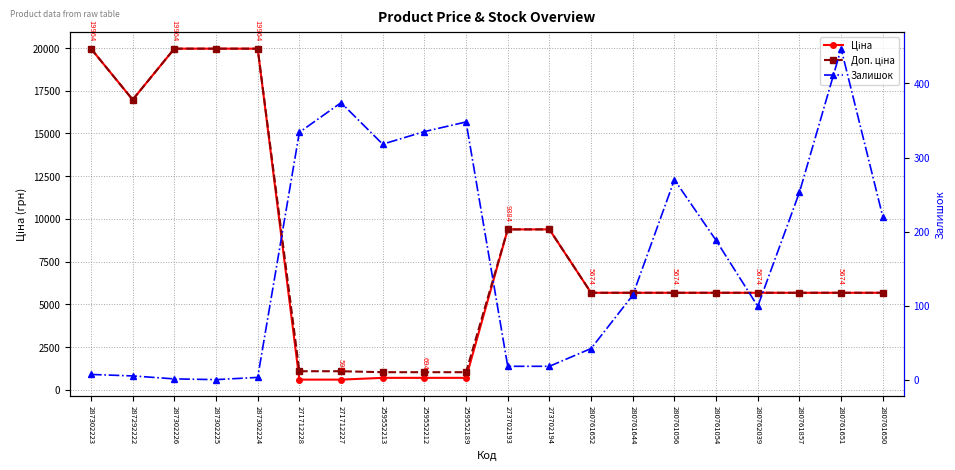

Is it true that Залишок equals 188.0 at 280761054?

True